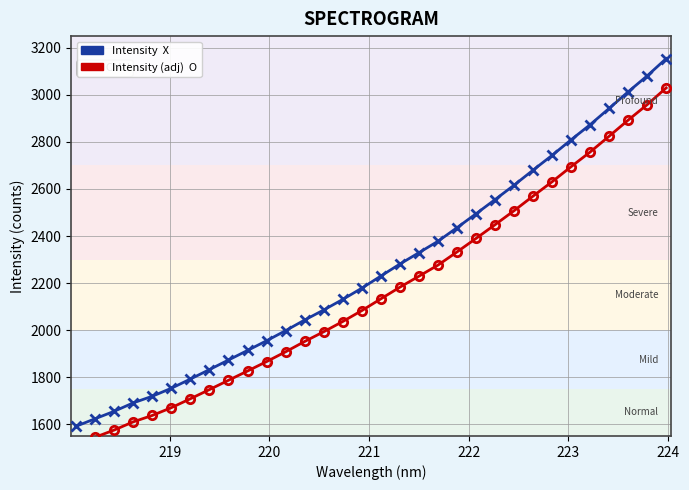

Count the number of data series in this chart.

2